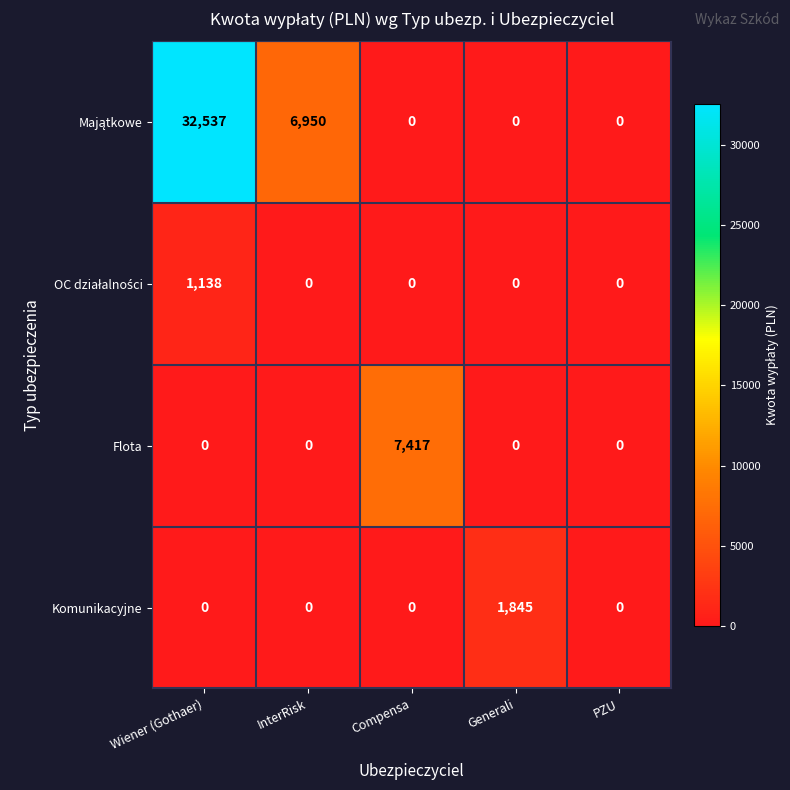

True or false: Komunikacyjne has a value of 0 at Wiener (Gothaer).

True